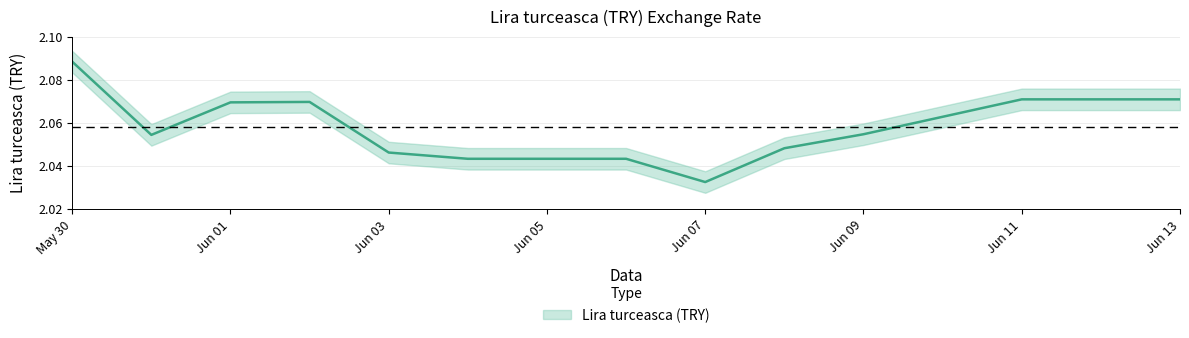

Reading right to left, list all the values displayed in this chart.

2.1	2.1	2.1	2.1	2.1	2.0	2.0	2.0	2.0	2.0	2.0	2.1	2.1	2.1	2.1